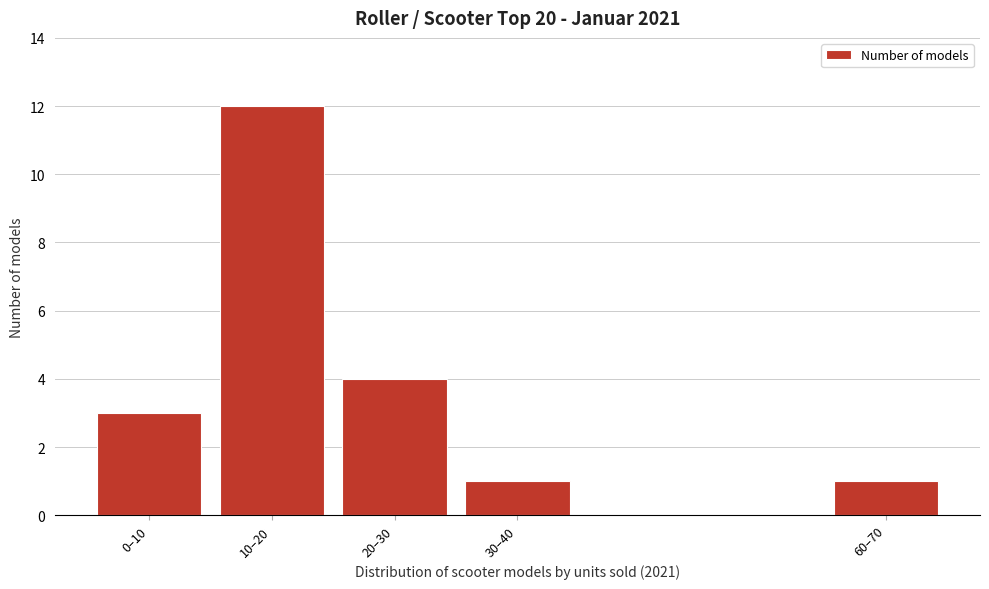

Reading left to right, extract all data points from this chart.

0–10=3	10–20=12	20–30=4	30–40=1	60–70=1